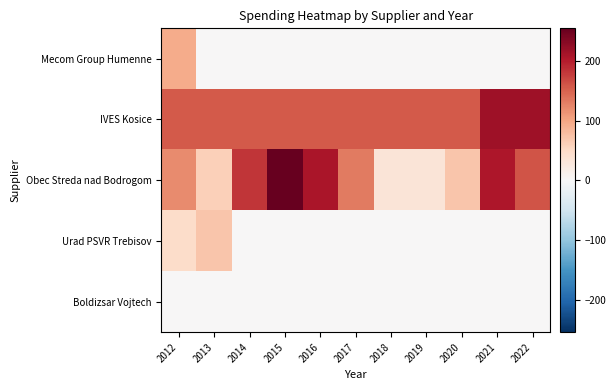

Which series has the largest range (max minus min)?

Obec Streda nad Bodrogom